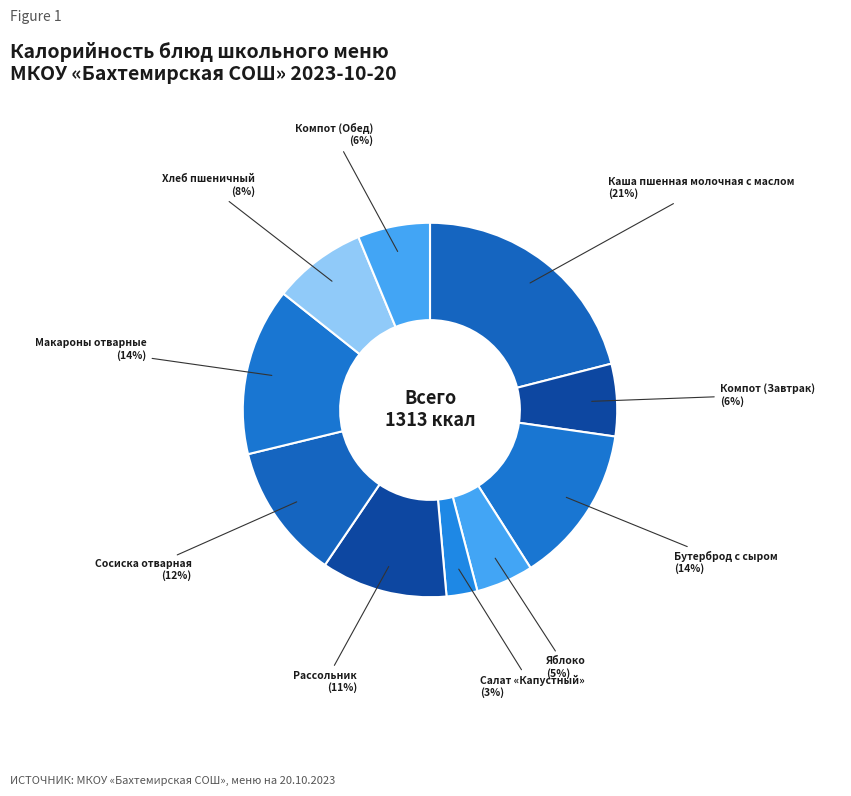

To the nearest percent, what is the difference between the Яблоко and Рассольник slice percentages?

6%